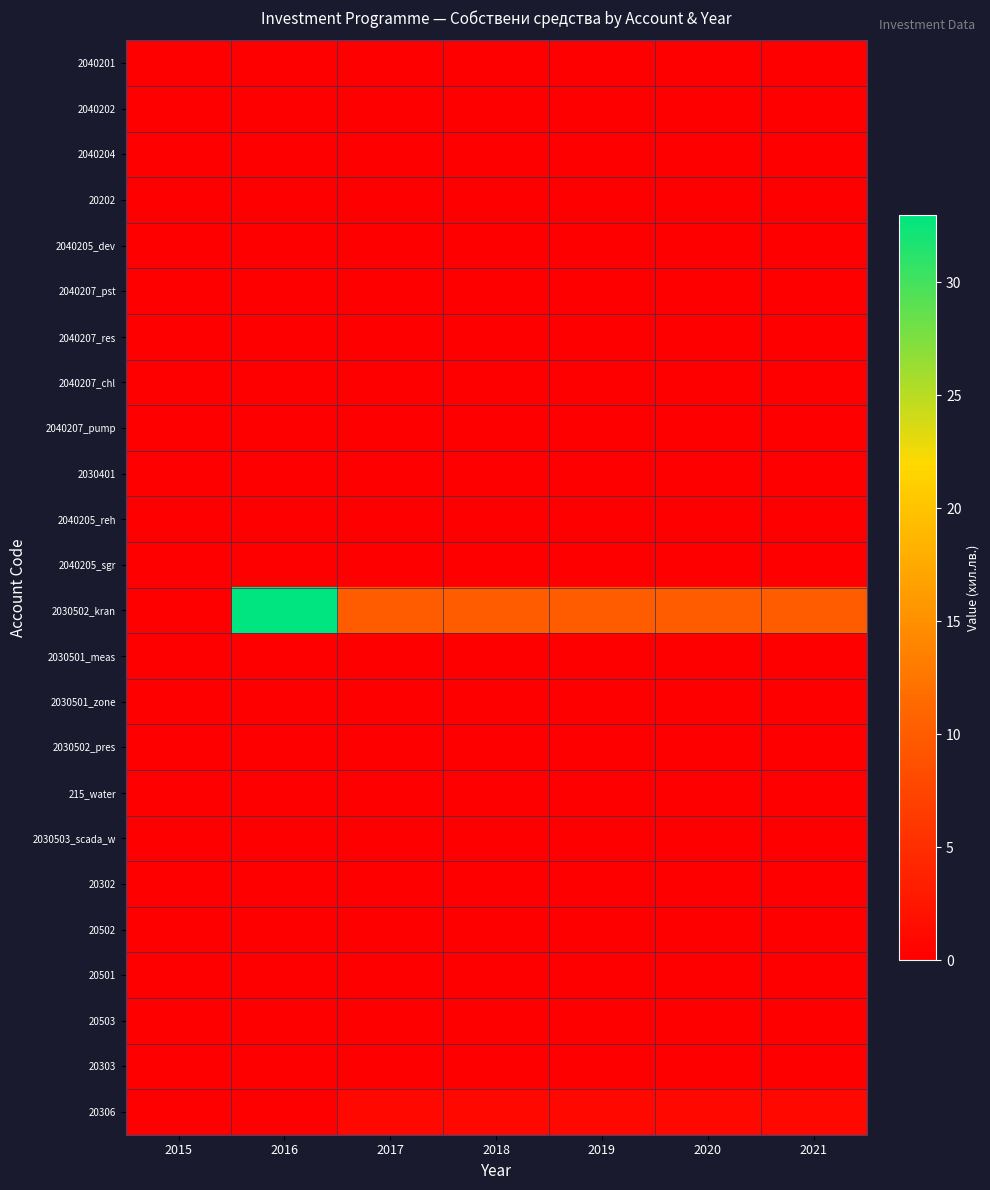

How many distinct data groups are displayed?

24